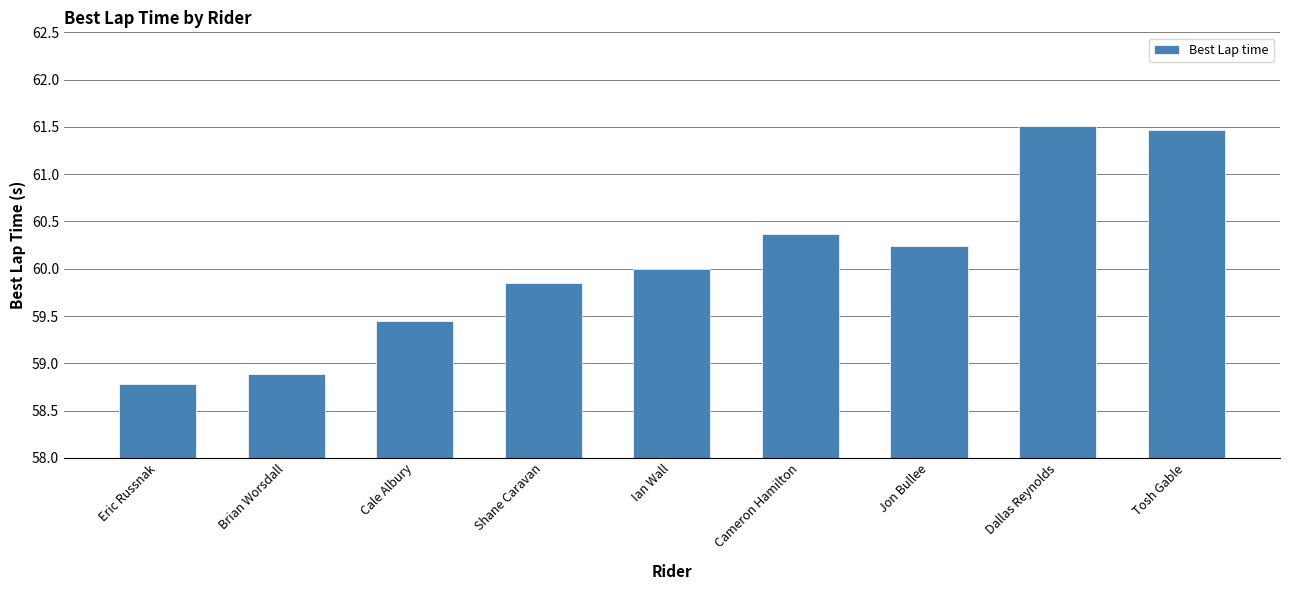

How many data points does each series have?

9